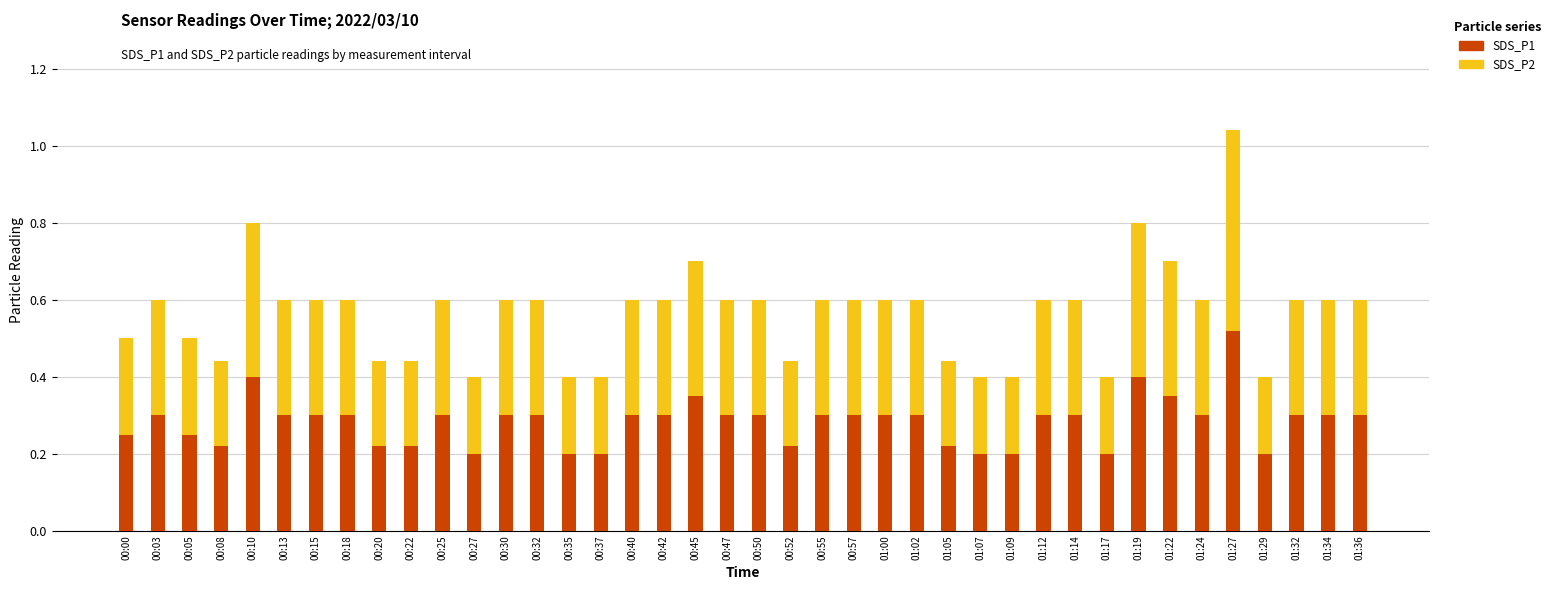

Which category has the highest value in the SDS_P1 series?

01:27